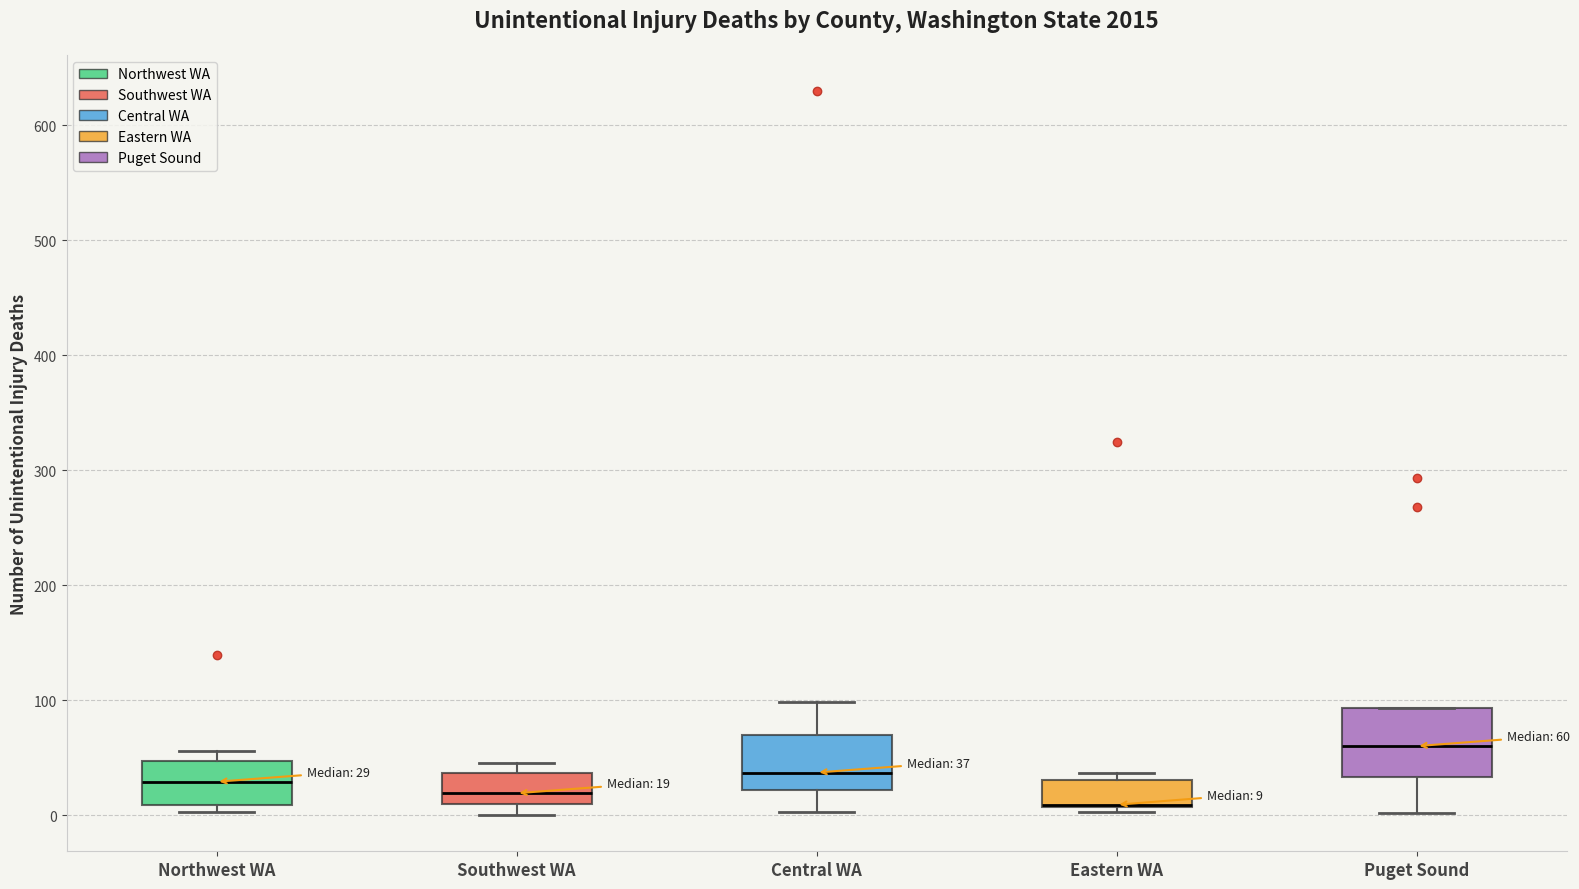

Comparing the boxes themselves (not the whiskers), which one is the tallest?

Puget Sound